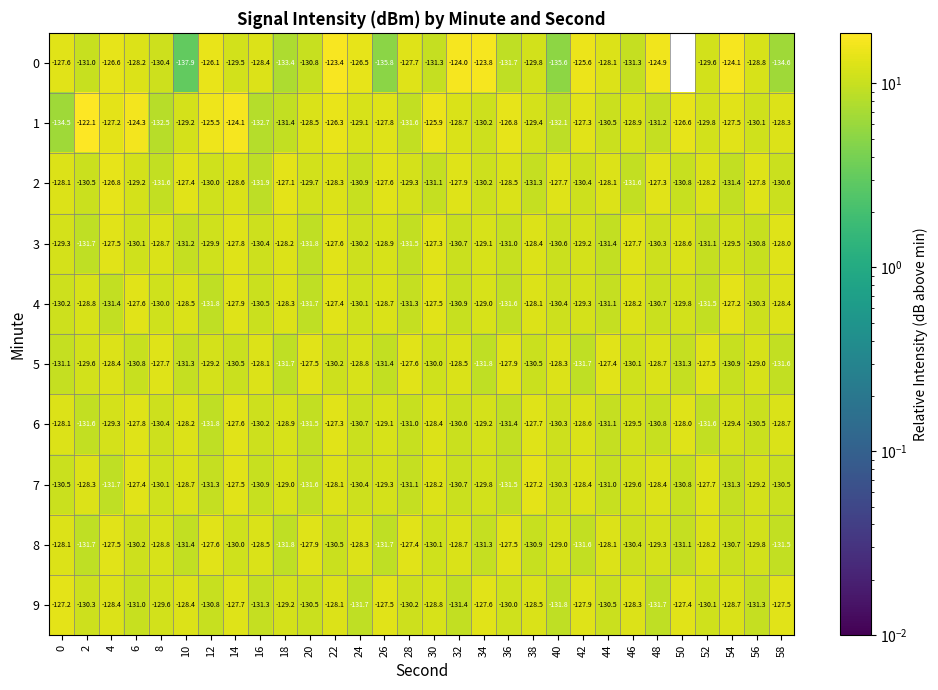

Read the 5 value at 6.

-130.8